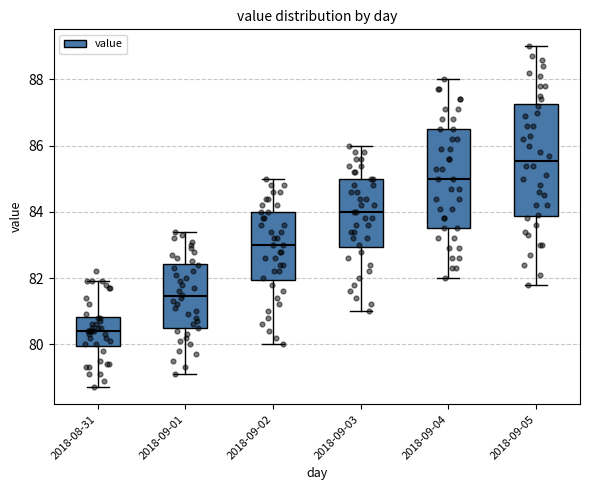

Where is the upper edge of the box for 2018-09-01 on the y-axis? The values are not printed on the chart, so give them approximately, as read against the axis.

82.4